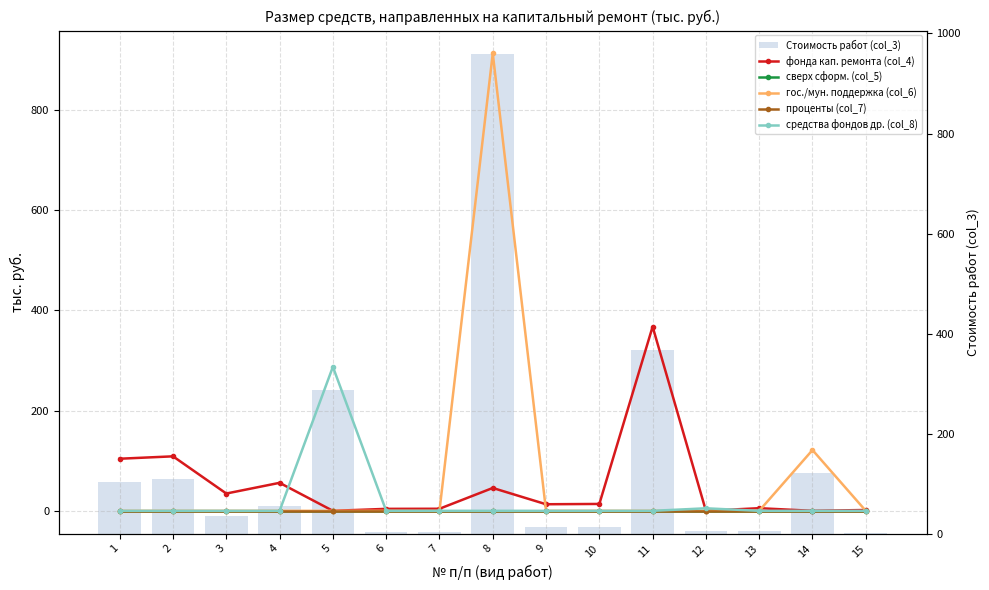

What is the approximate value of средства фондов др. (col_8) at 5?

287.2